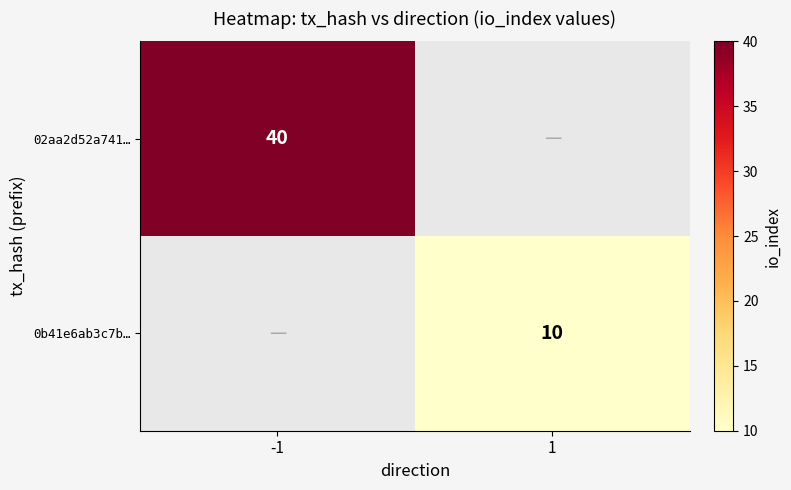

True or false: 02aa2d52a741… has a value of 19 at -1.

False